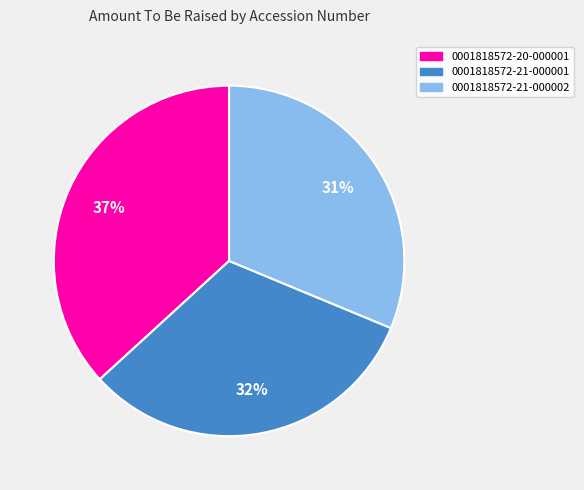

Rank the categories by value from highest to lowest.

0001818572-20-000001, 0001818572-21-000001, 0001818572-21-000002